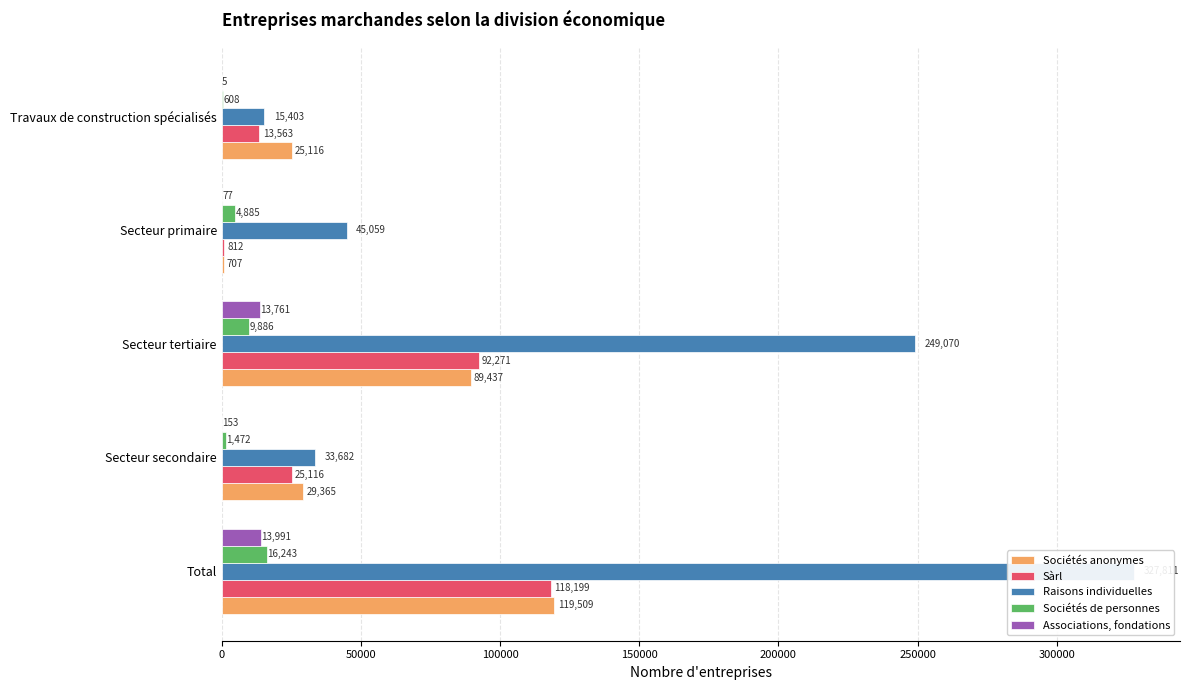

The Sociétés de personnes series shows 6642 at Secteur primaire. True or false?

False